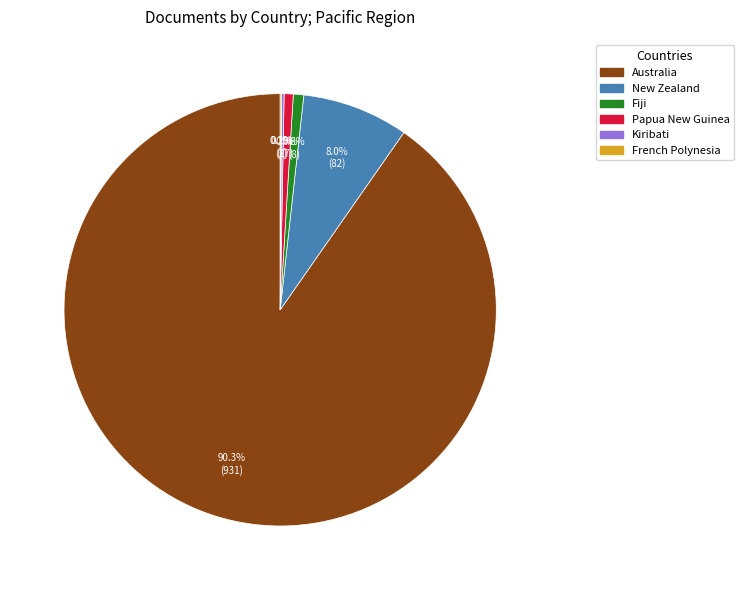

Which slice is the largest?

Australia